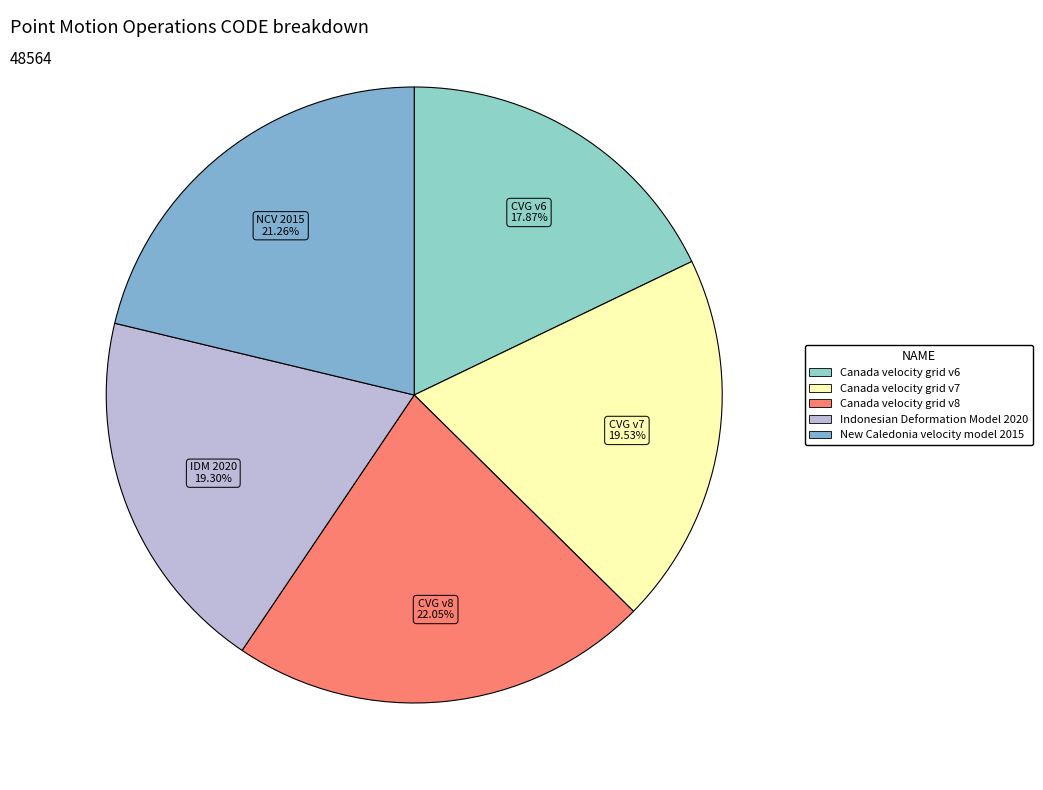

What is the smallest slice in the pie chart?

Canada velocity grid v6